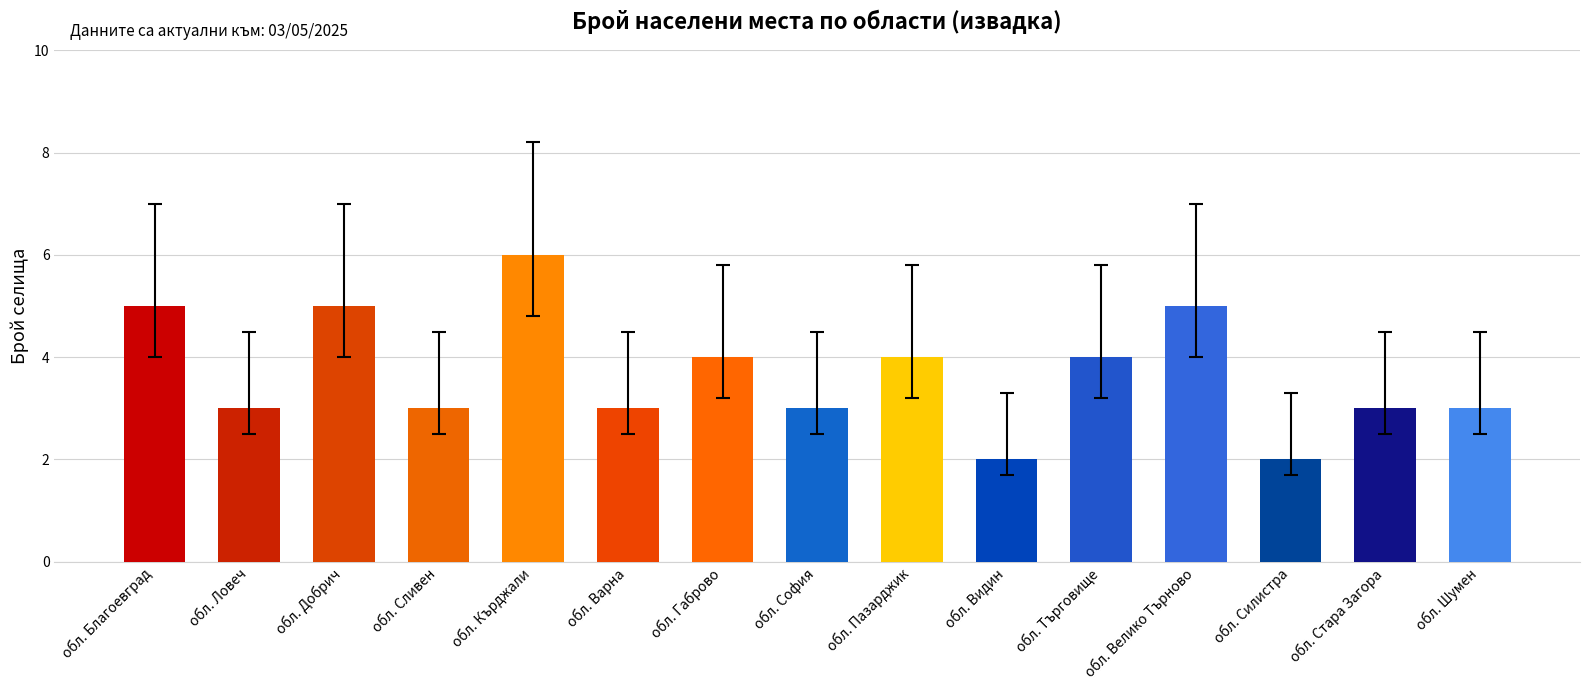

Between обл. Габрово and обл. Велико Търново, which is larger?

обл. Велико Търново